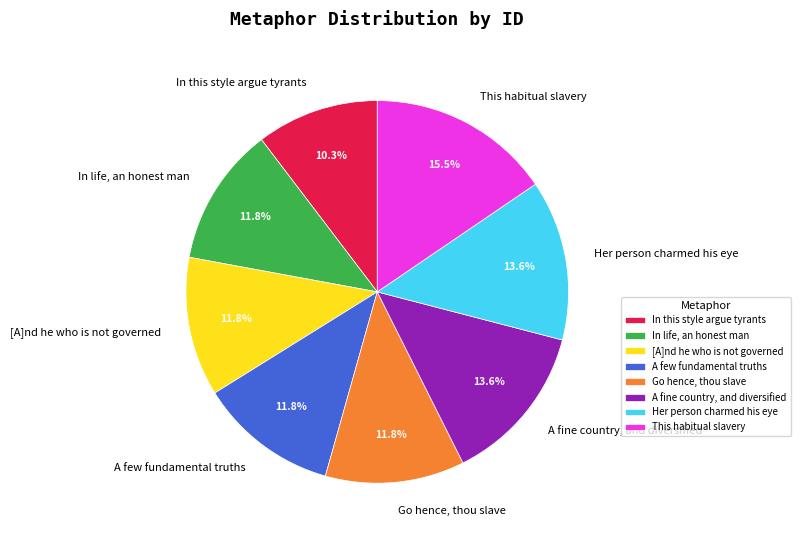

How much of the chart is everything except Her person charmed his eye?

86.4%